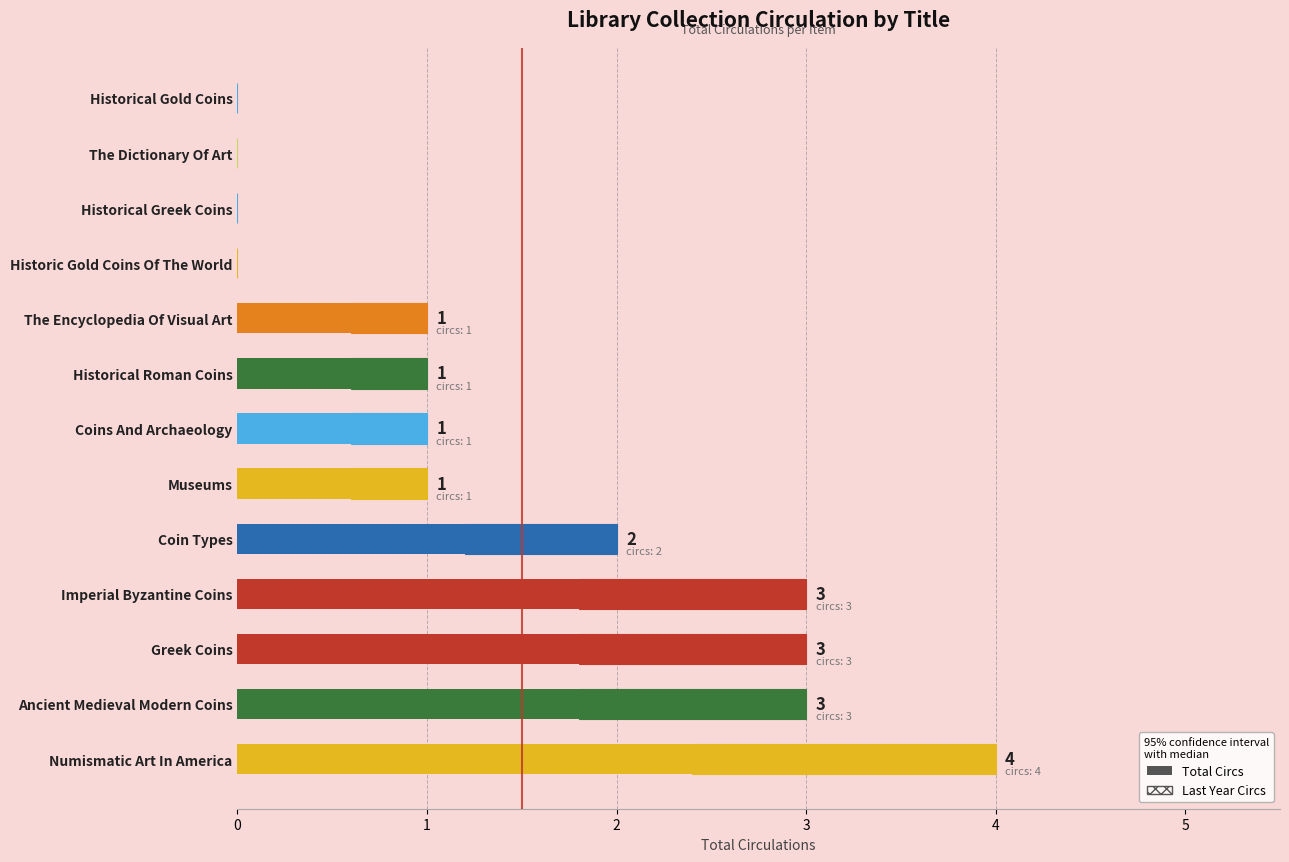

What is the maximum value for Last Year Circs?

1.6